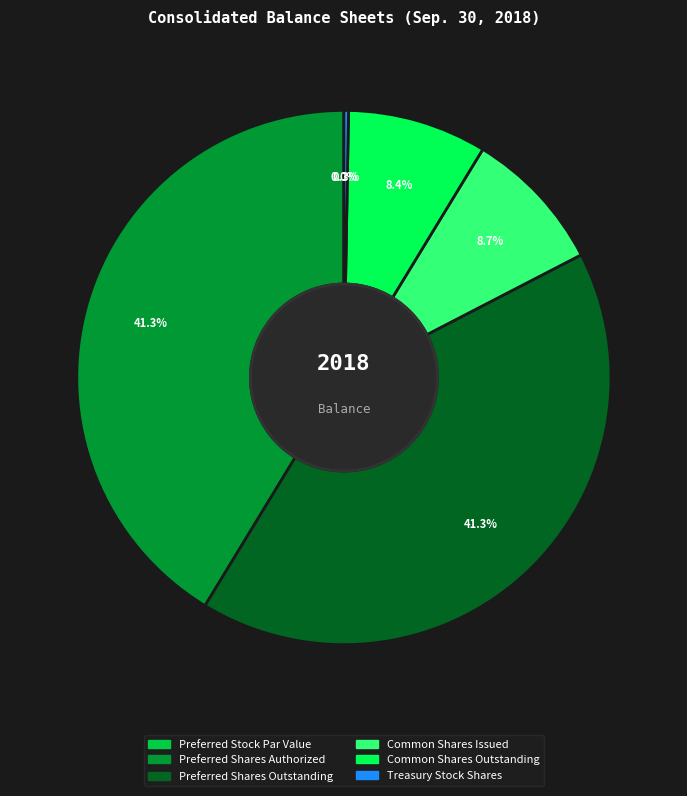

Is there any slice that represents more than half of the pie?

No